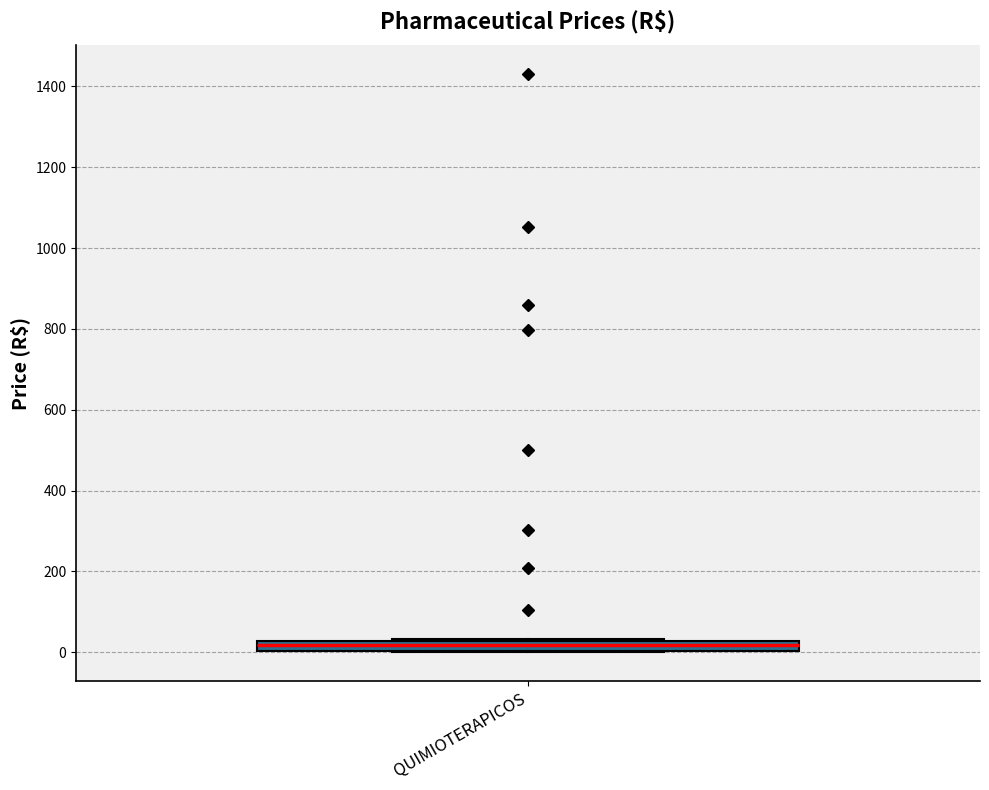

Where is the lower edge of the box for QUIMIOTERAPICOS on the y-axis? The values are not printed on the chart, so give them approximately, as read against the axis.

0